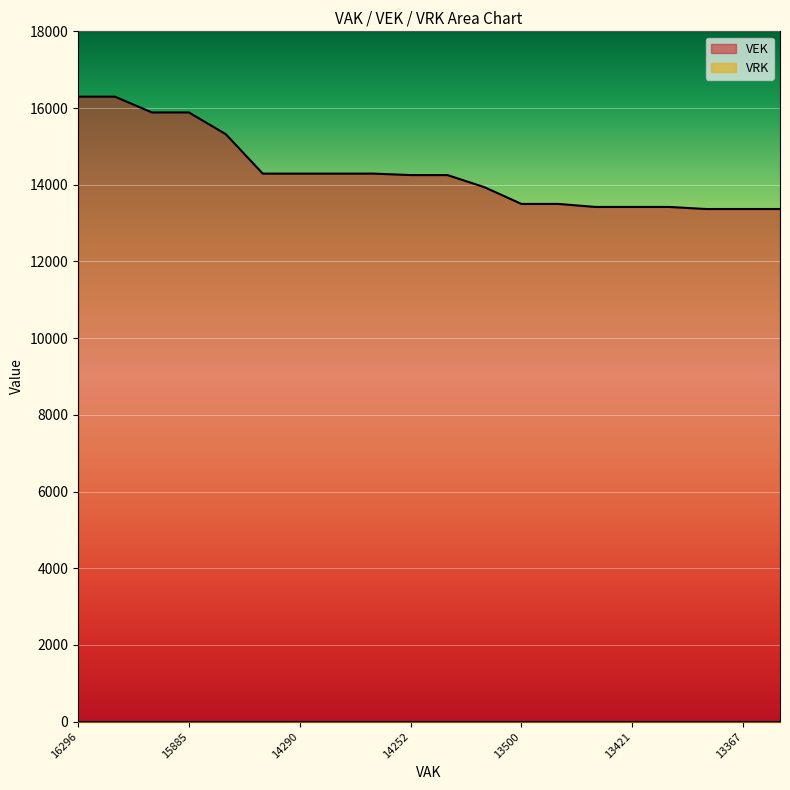

How many distinct data groups are displayed?

2